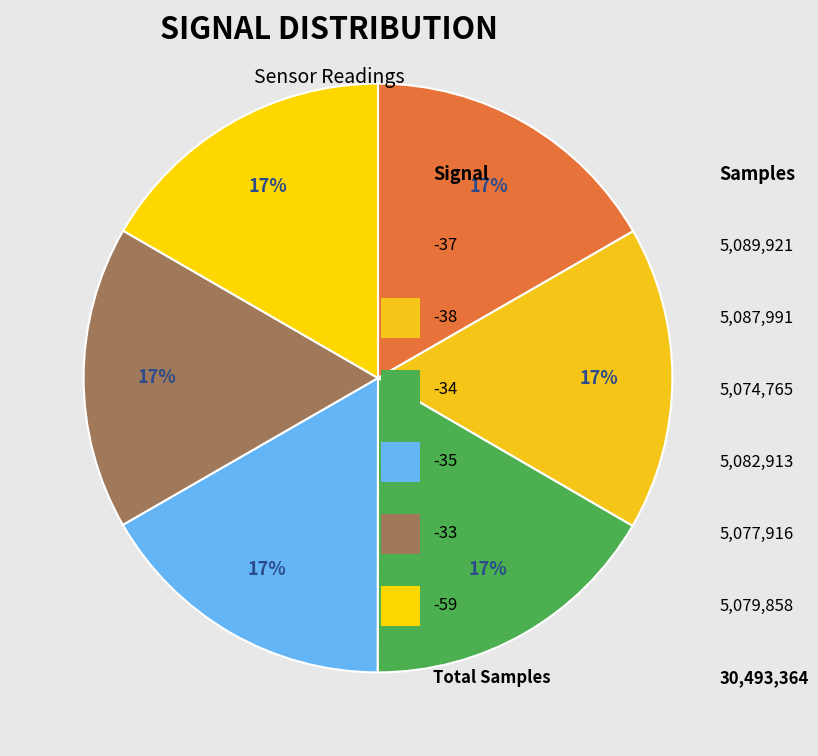

Count the number of slices in the pie.

6